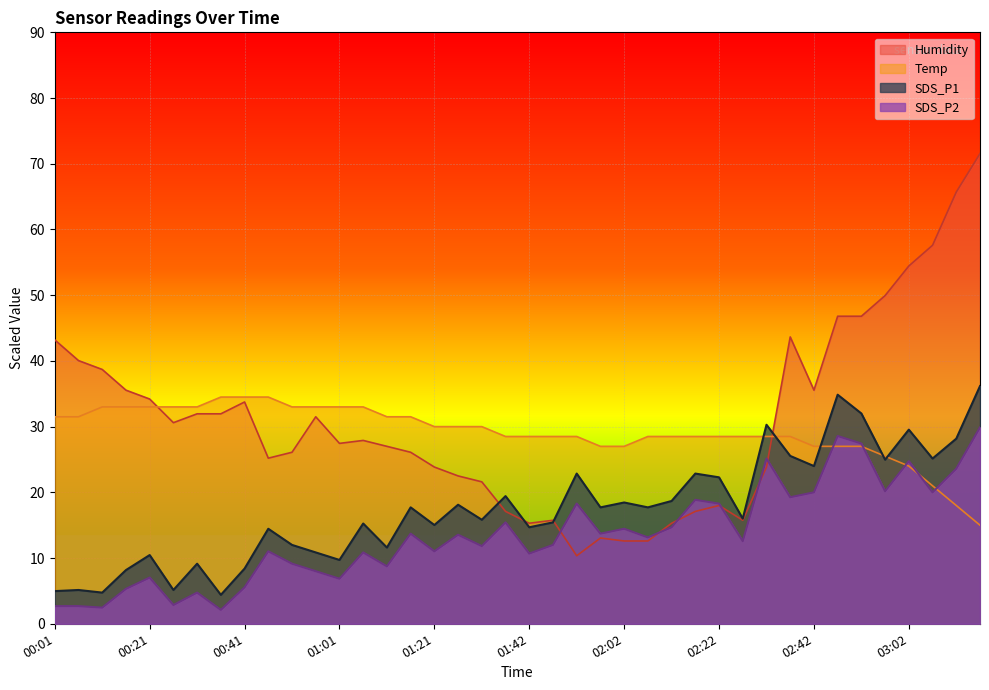

List the series in order of their peak value, lowest first.

SDS_P2, Temp, SDS_P1, Humidity